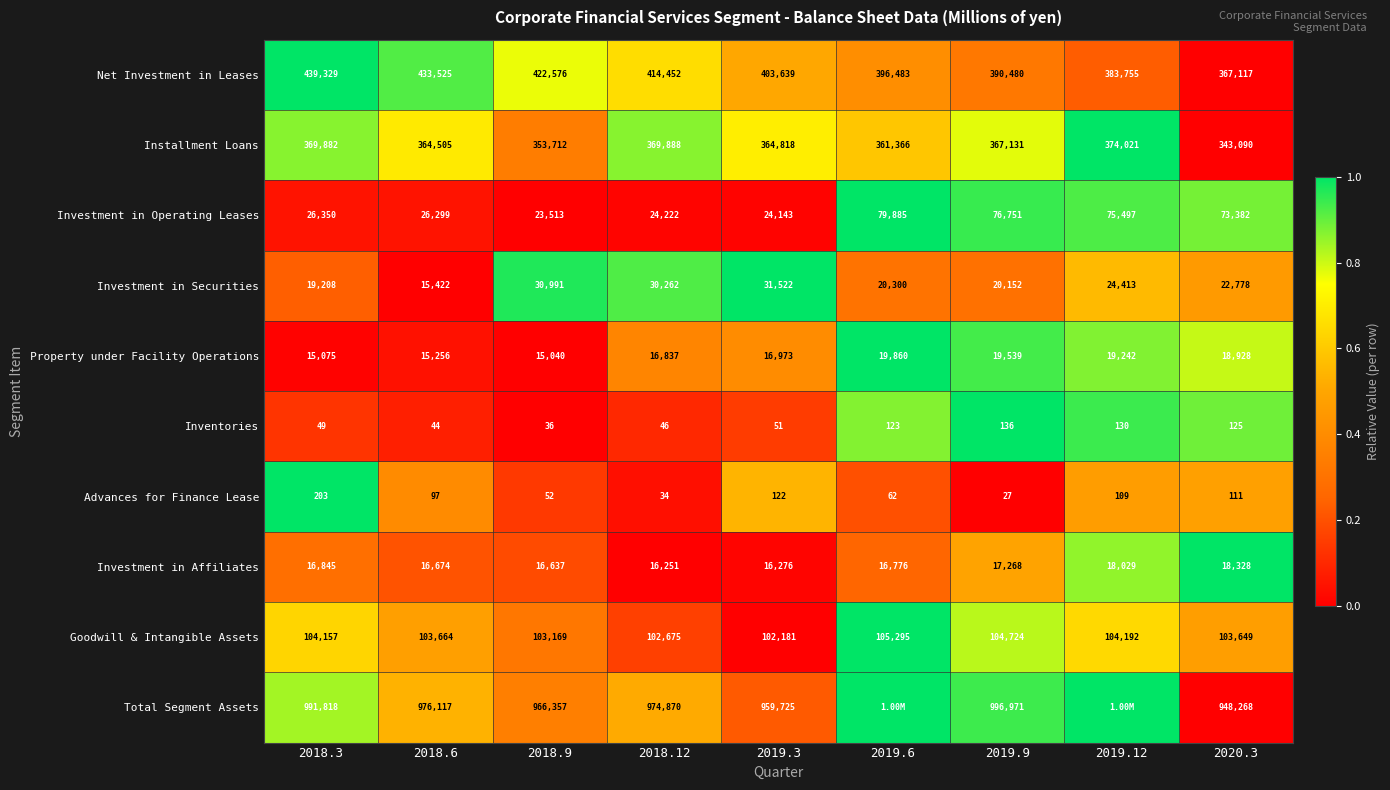

How many values in the Installment Loans series are below 364818?

4